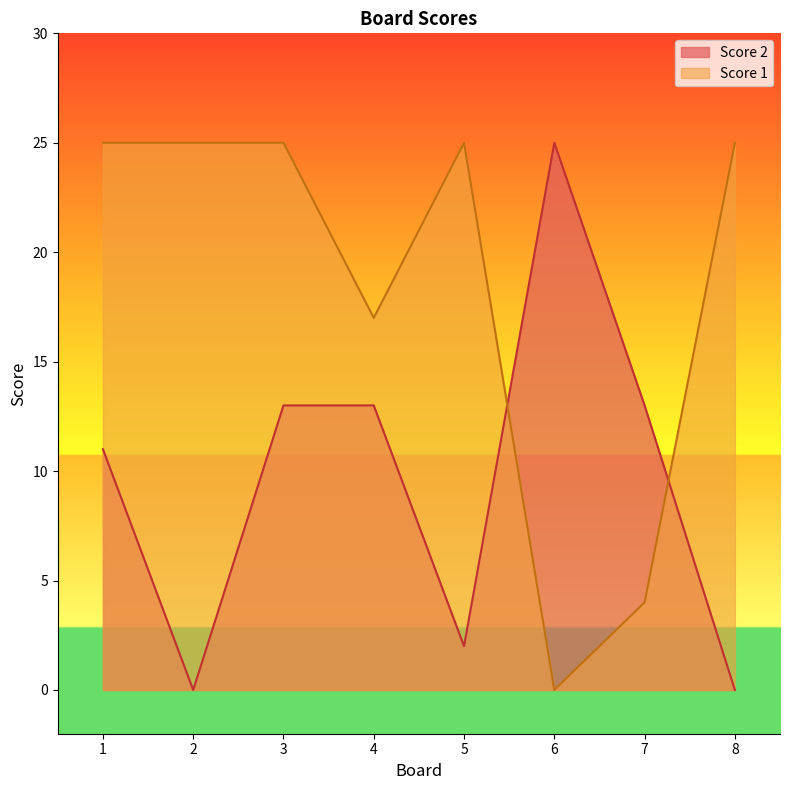

Reading left to right, transcribe all the data shown in this chart.

Score 1: 25	25	25	17	25	0	4	25
Score 2: 11	0	13	13	2	25	13	0